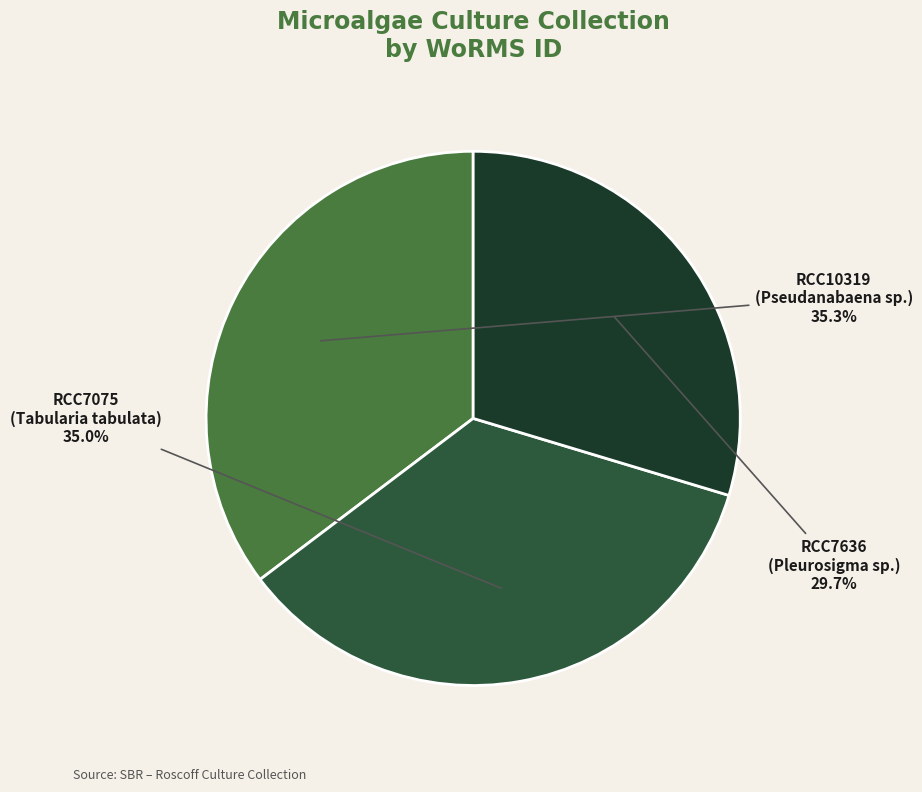

How many segments does this pie chart have?

3